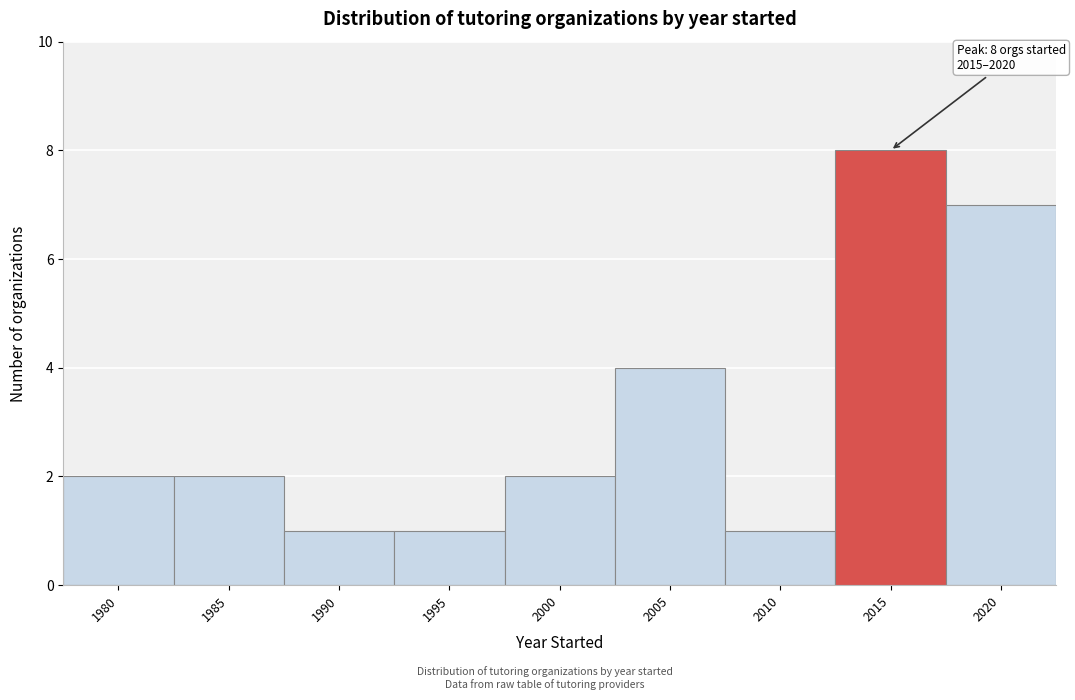

Reading left to right, extract all data points from this chart.

2	2	1	1	2	4	1	8	7